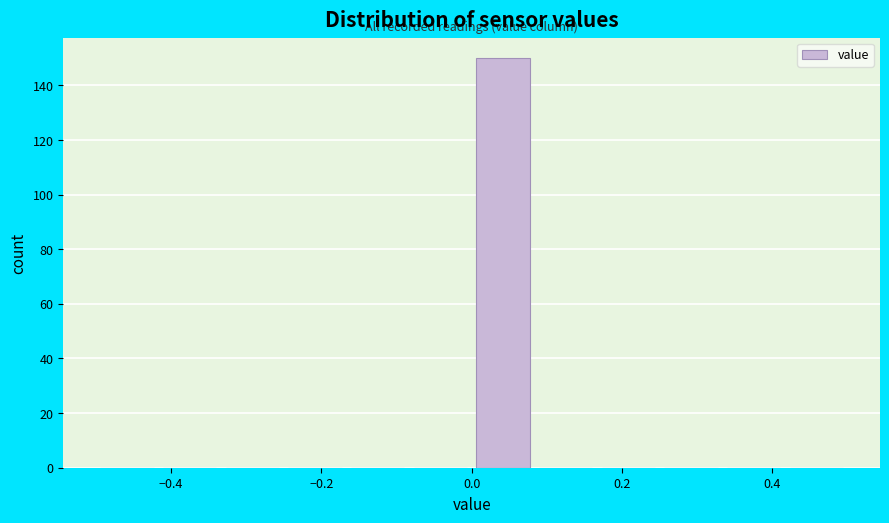

Which range on the x-axis has the tallest bar?

0.00 to 0.08